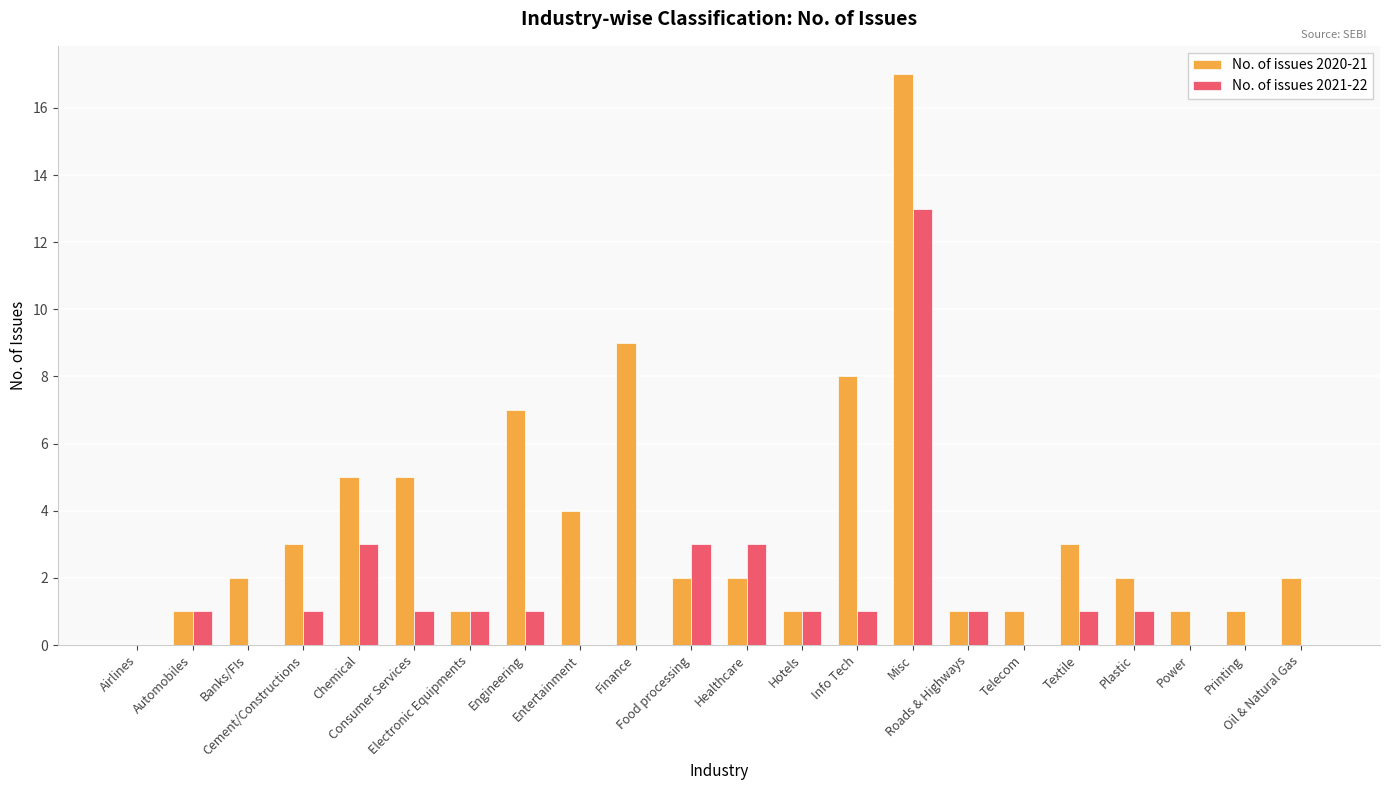

Which series has the widest spread of values?

No. of issues 2020-21